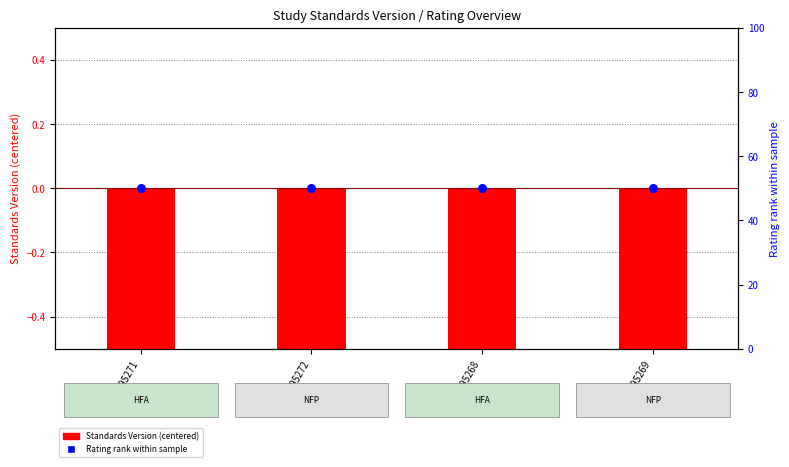

Which series has the largest Y range (max minus min)?

Standards Version (centered)